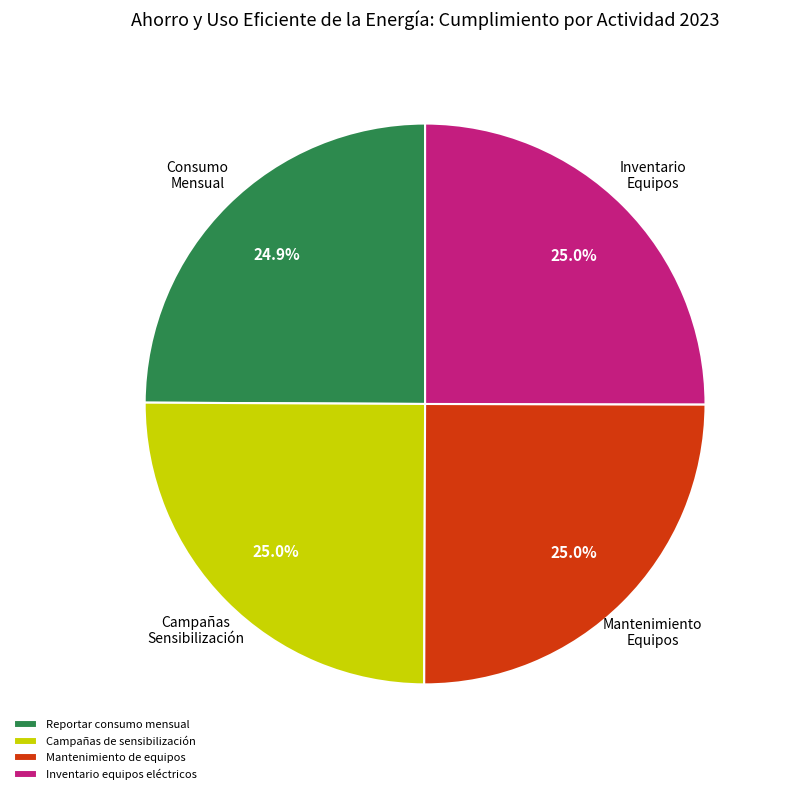

Is there any slice that represents more than half of the pie?

No